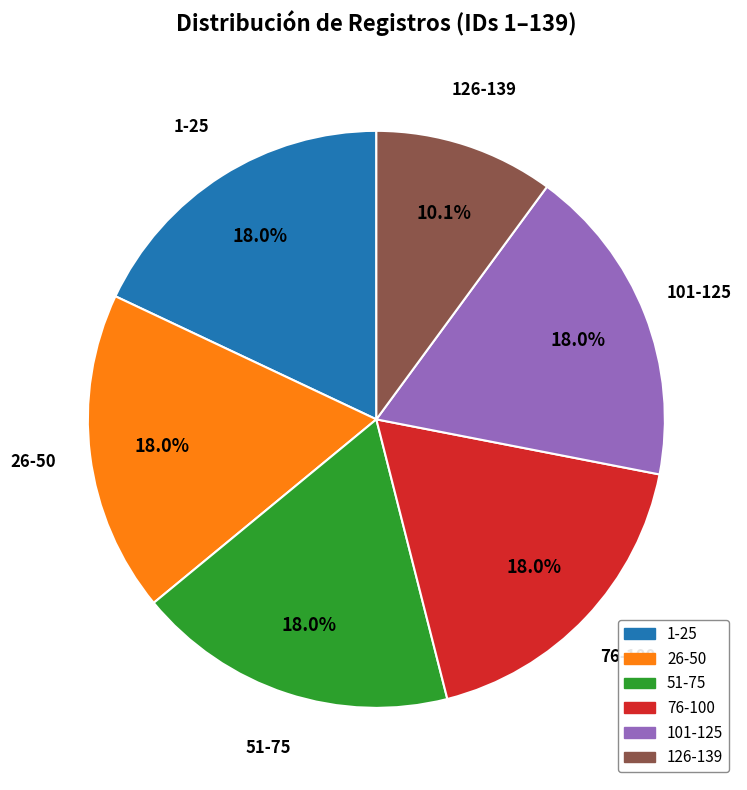

Is there any slice that represents more than half of the pie?

No